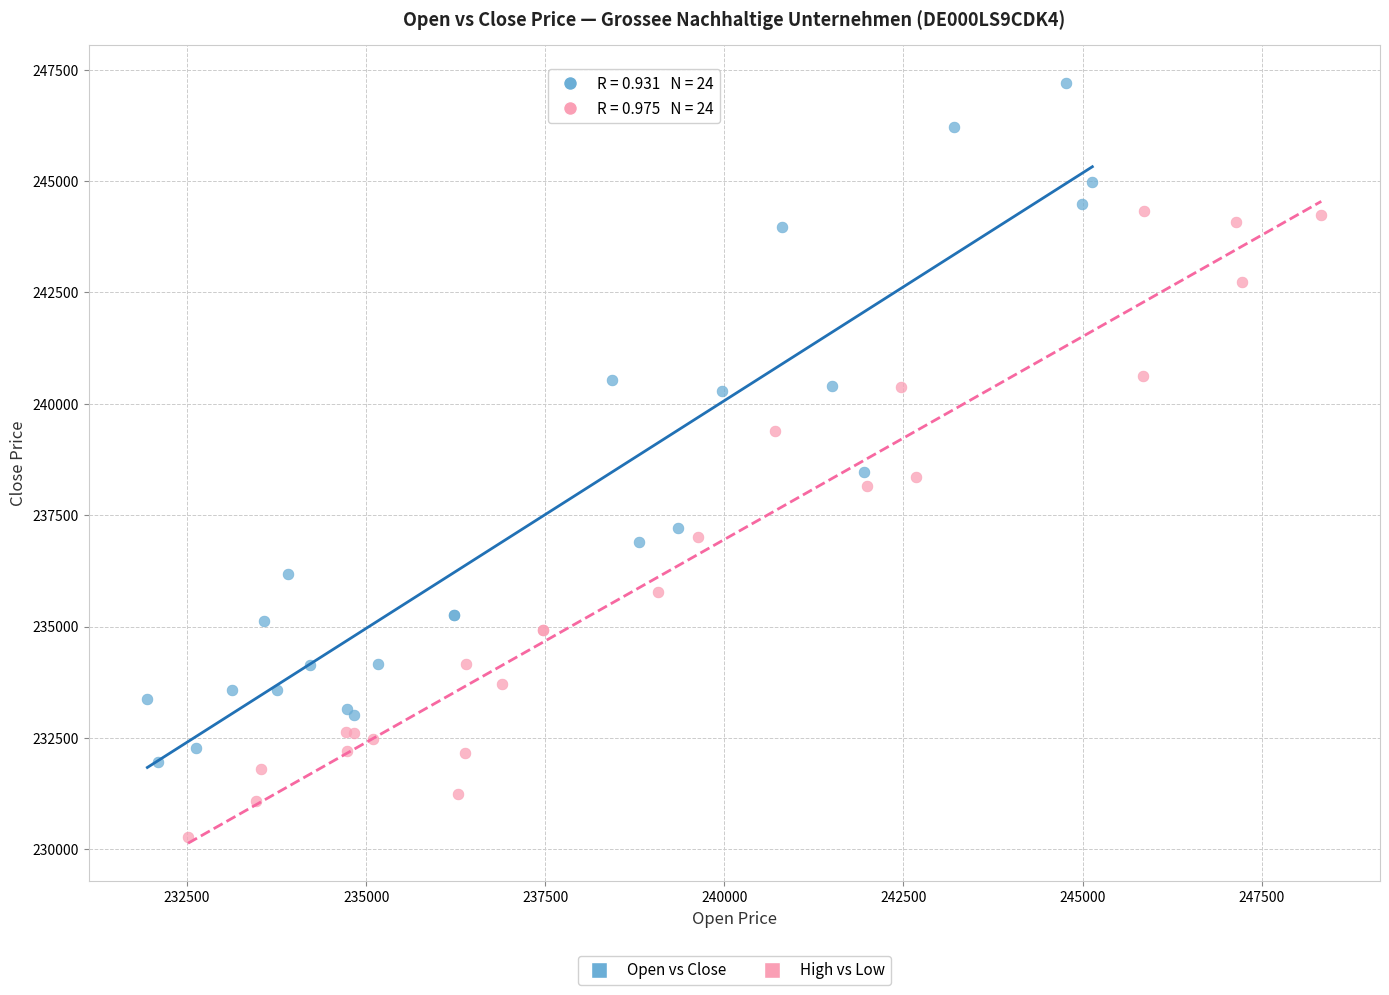

Which series reaches the minimum Y coordinate?

High vs Low